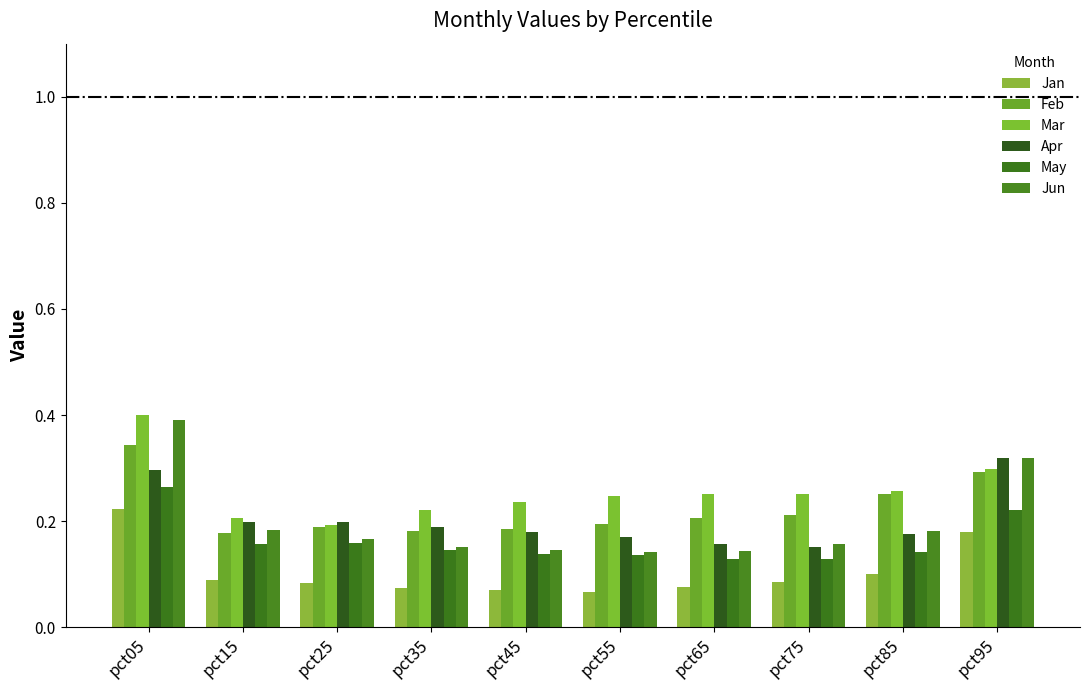

Between pct15 and pct45, which series saw the biggest shift?

Jun